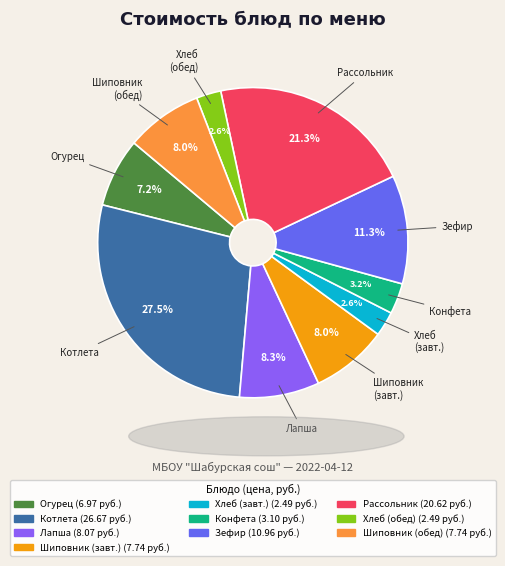

Do Хлеб (обед) and Конфета together represent more than half of the pie?

No